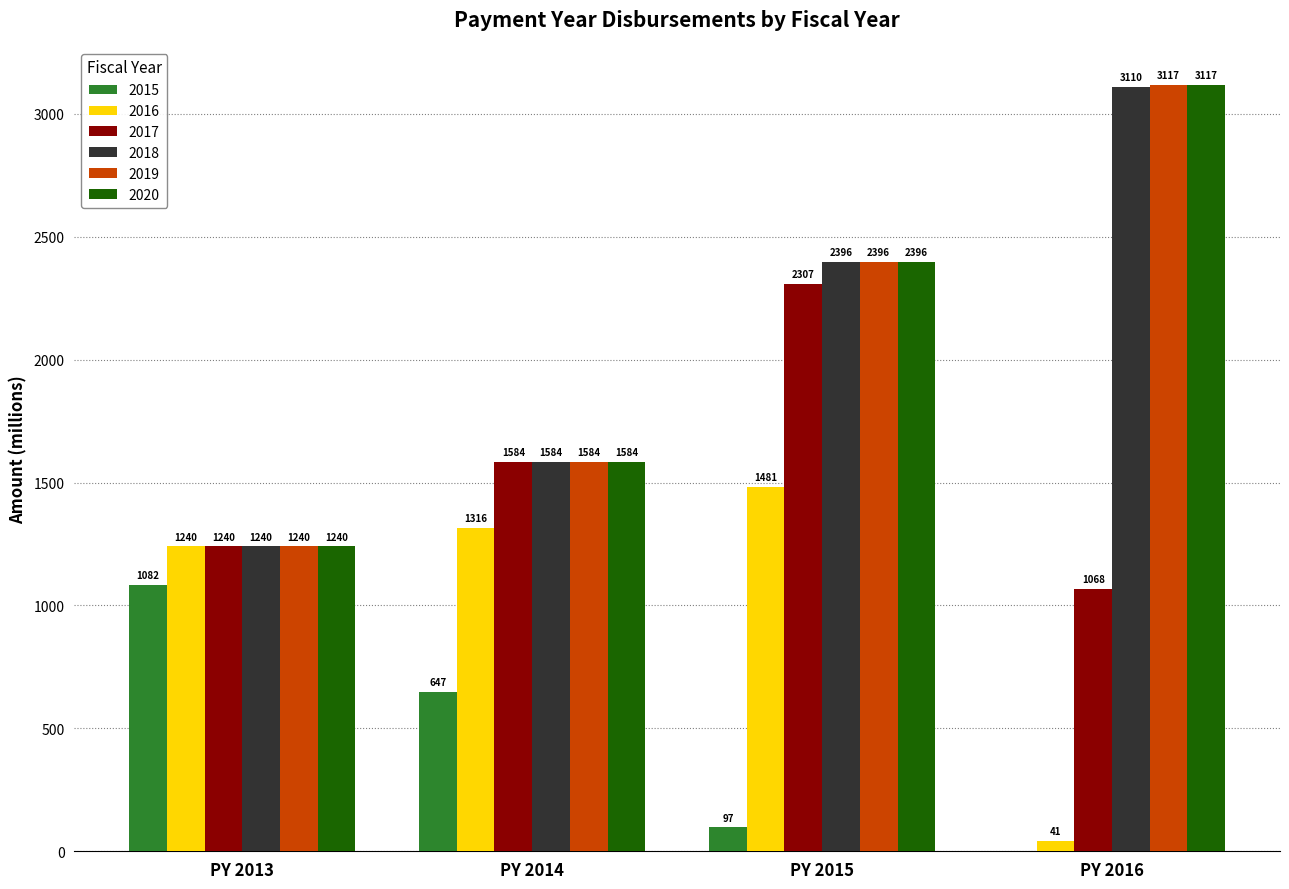

What are all the series names shown in the legend?

2015, 2016, 2017, 2018, 2019, 2020